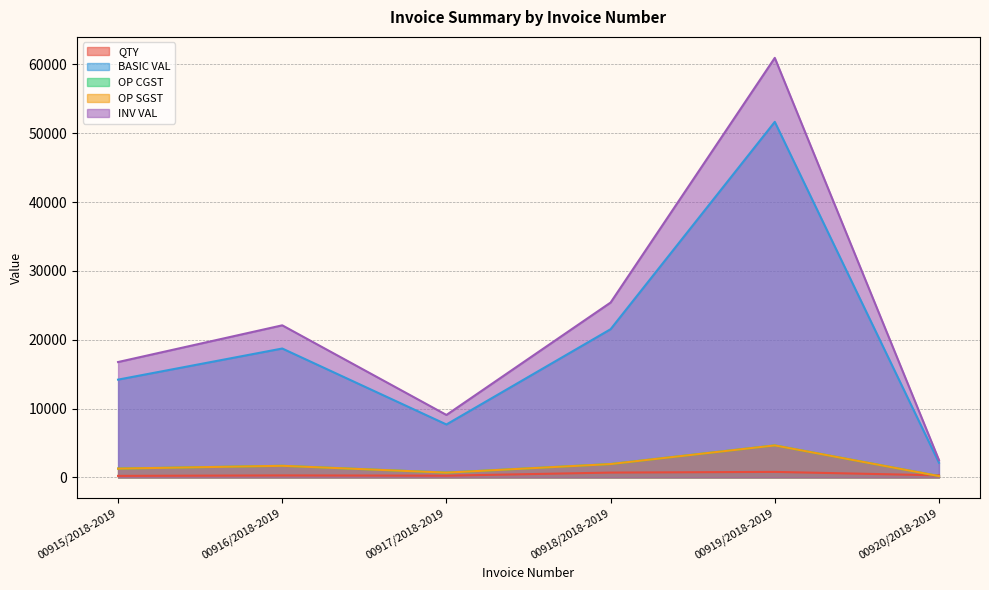

What are all the series names shown in the legend?

QTY, BASIC VAL, OP CGST, OP SGST, INV VAL